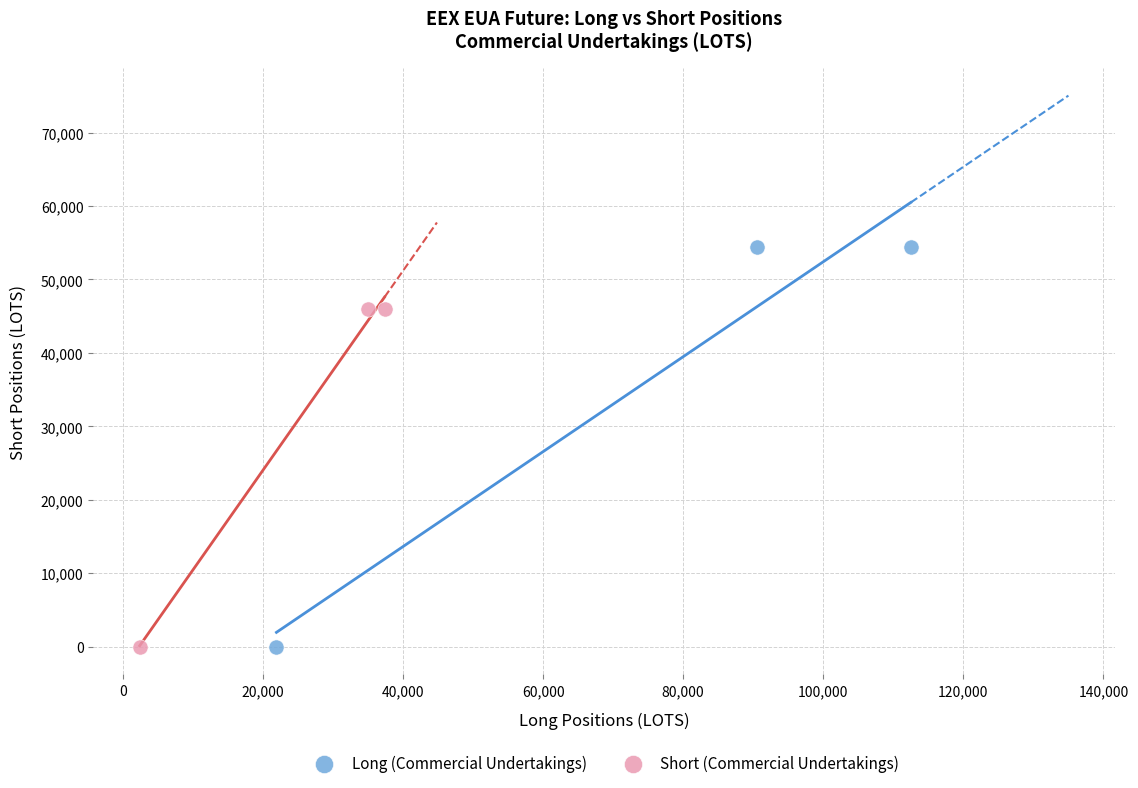

What are all the series names shown in the legend?

Long (Commercial Undertakings), Short (Commercial Undertakings)